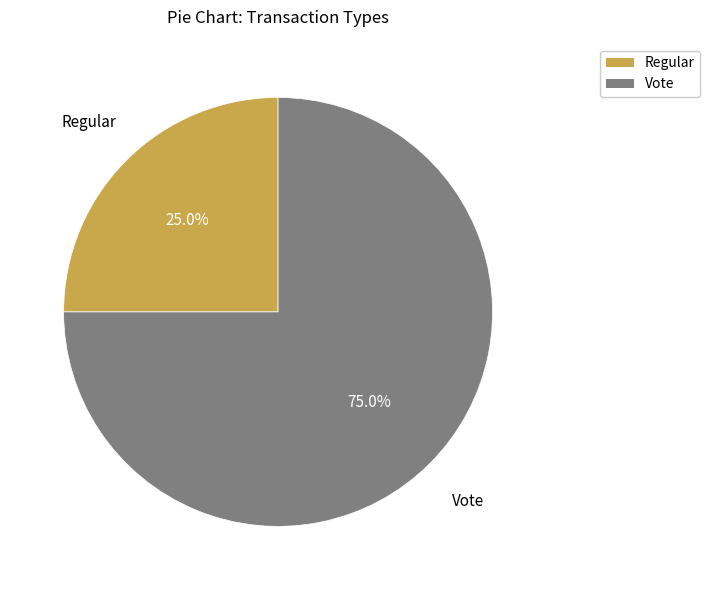

What is the majority slice?

Vote